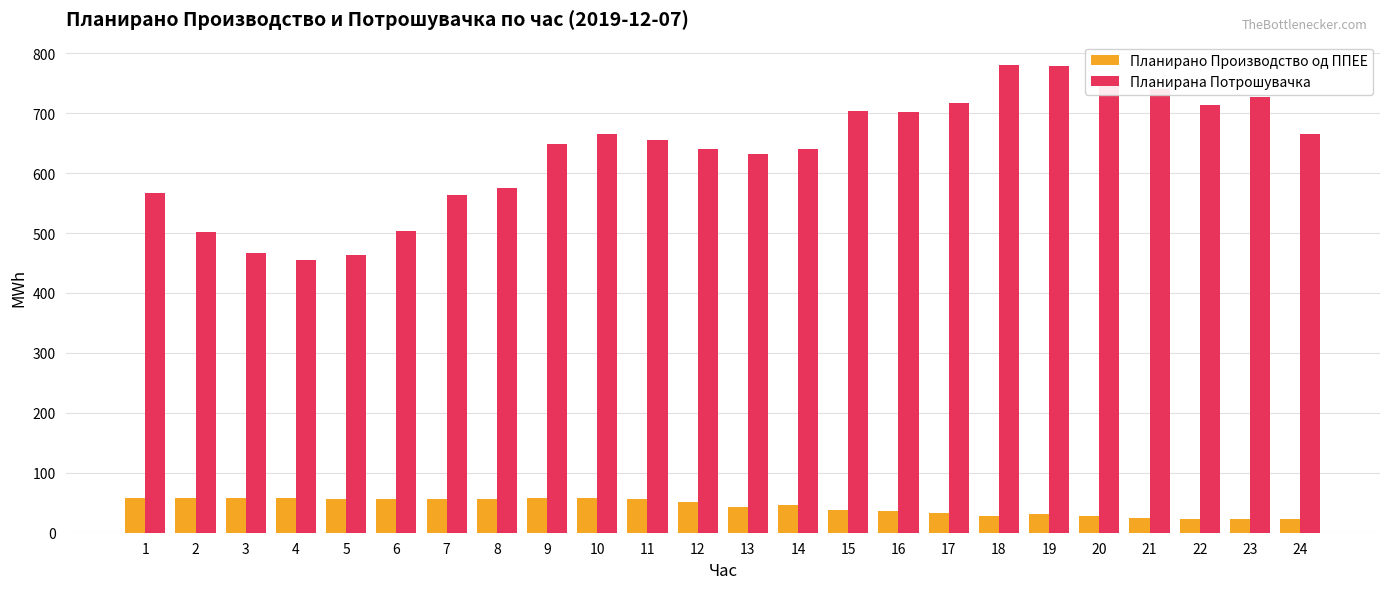

What is the value of the Планирана Потрошувачка bar at the 19th from the left?

779.3